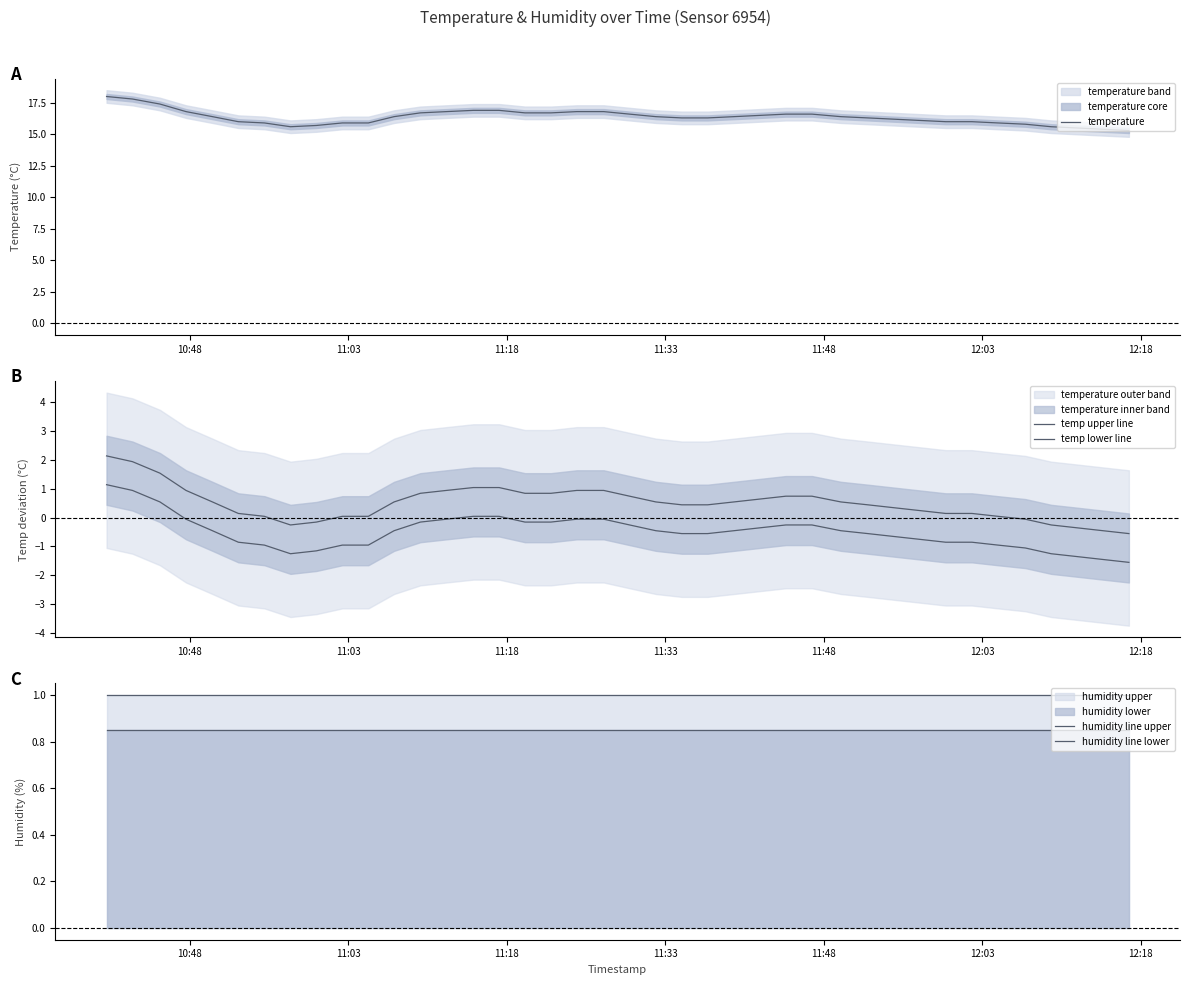

Which series has the largest range (max minus min)?

temperature